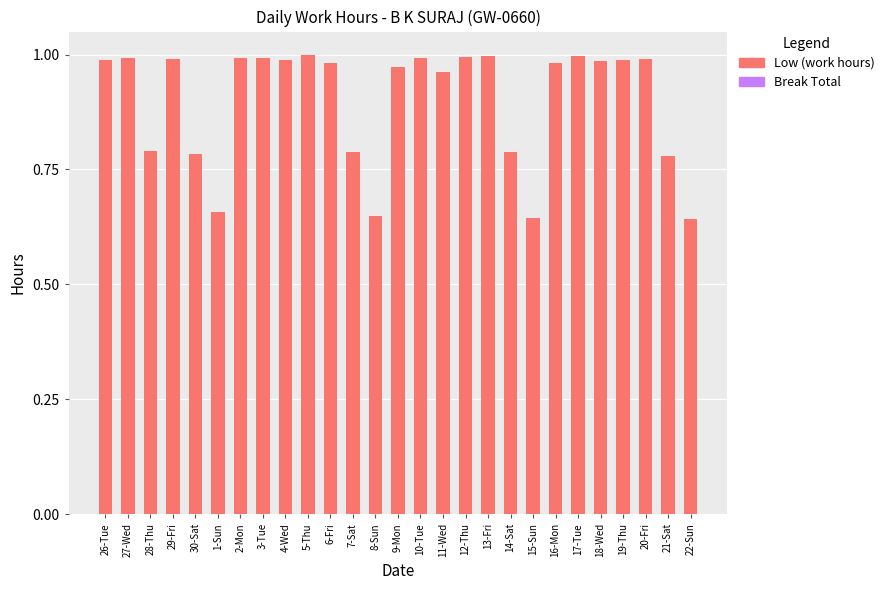

What position from the right is 21-Sat?

2